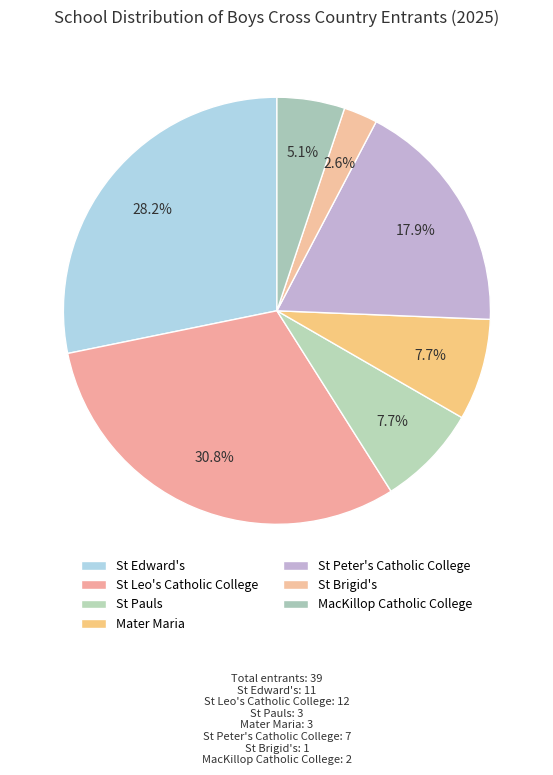

To the nearest percent, what portion does St Pauls represent?

8%